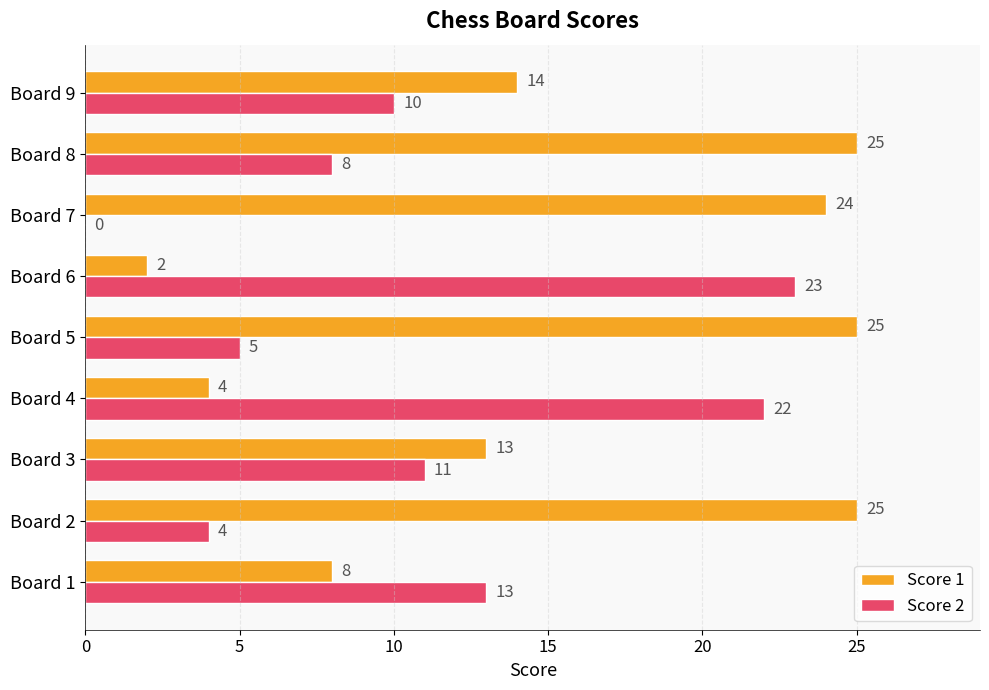

Between Board 5 and Board 7, which series saw the biggest shift?

Score 2